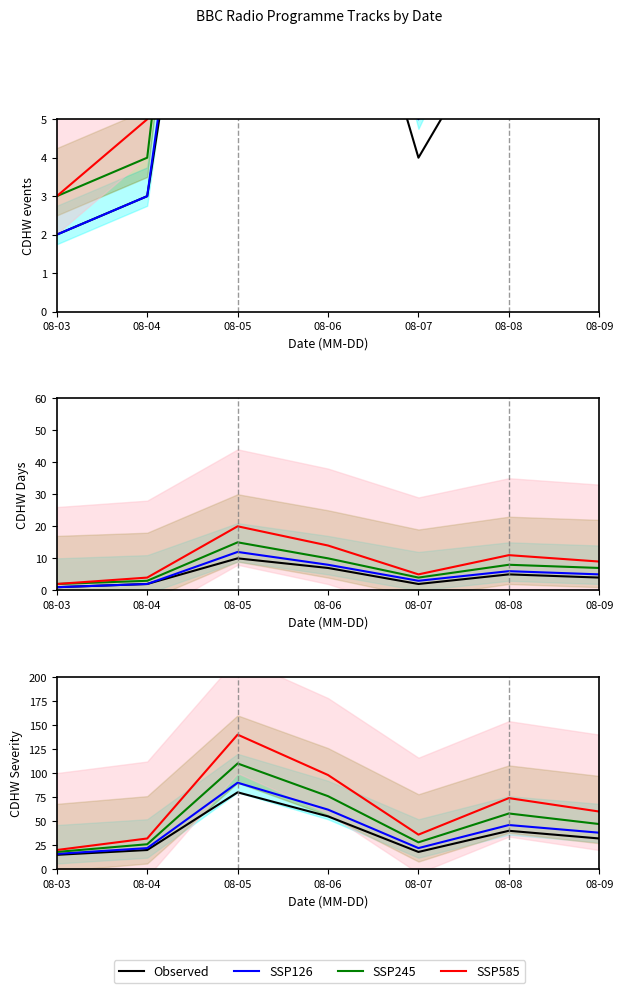

How many values in the SSP126 series exceed 38?

3